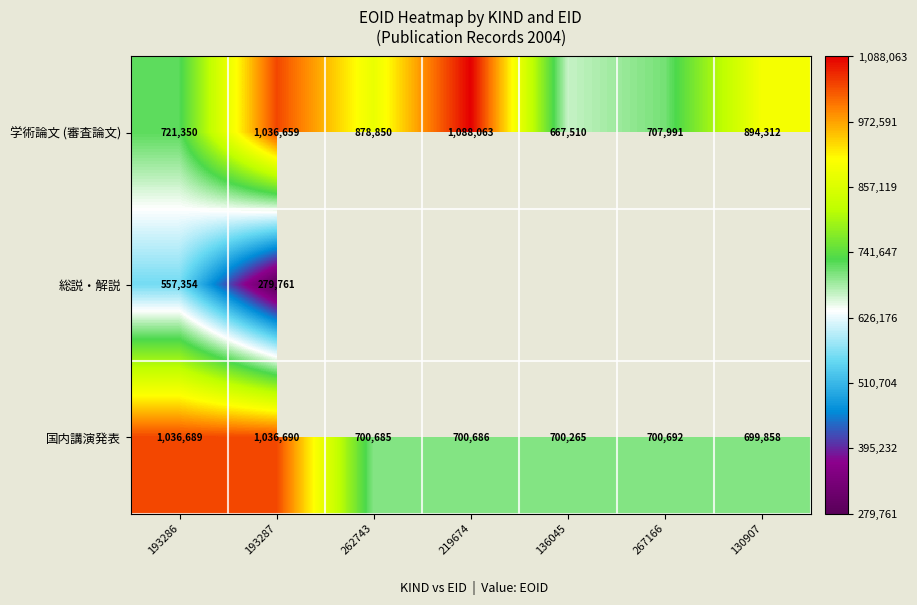

What is the total value across all series at 193287?

2353110